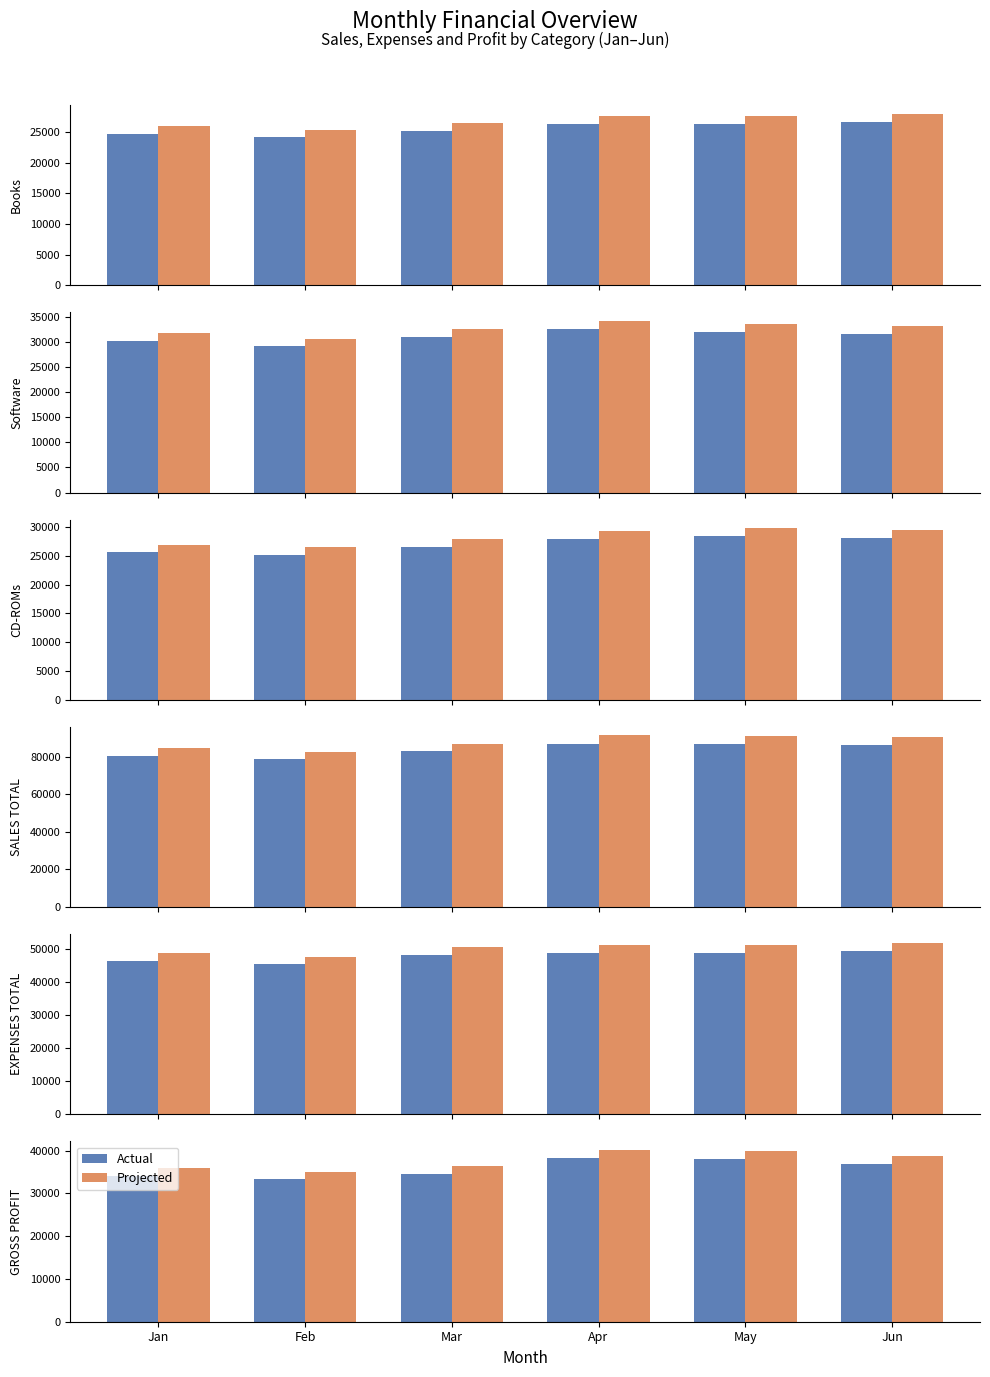

What is the value of the Actual bar at the 6th from the left?

36972.4